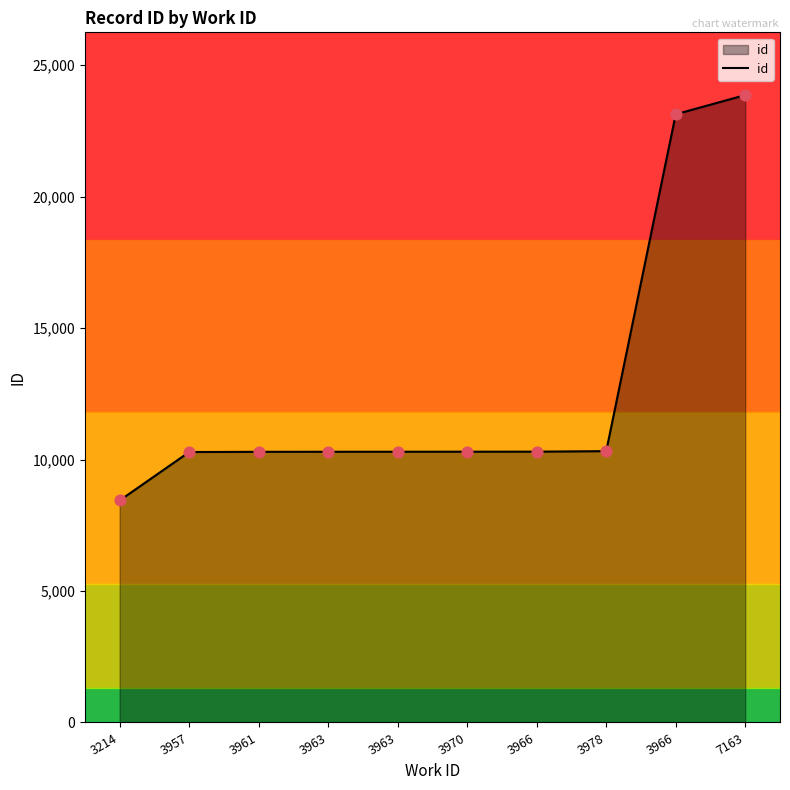

What is the change in value from 3963 to 3966?

+4